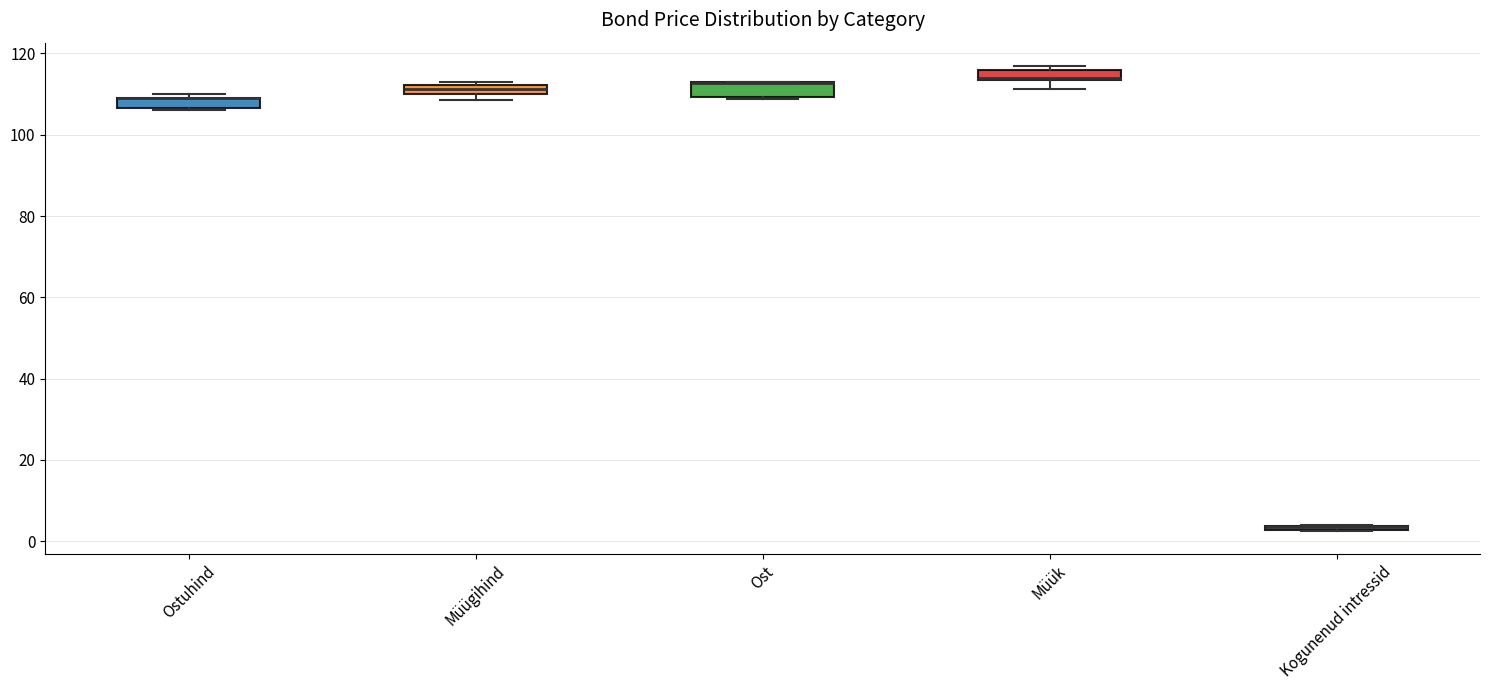

Where is the lower edge of the box for Ost on the y-axis? The values are not printed on the chart, so give them approximately, as read against the axis.

110